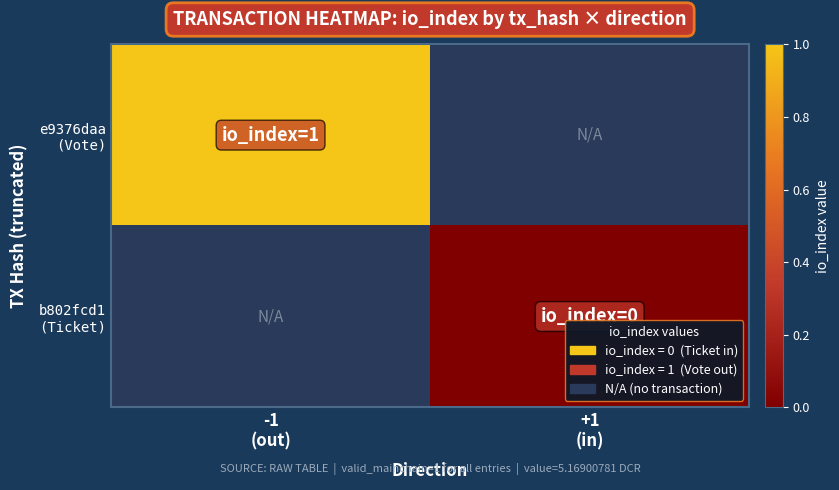

What is the maximum value shown in the chart?

1.0